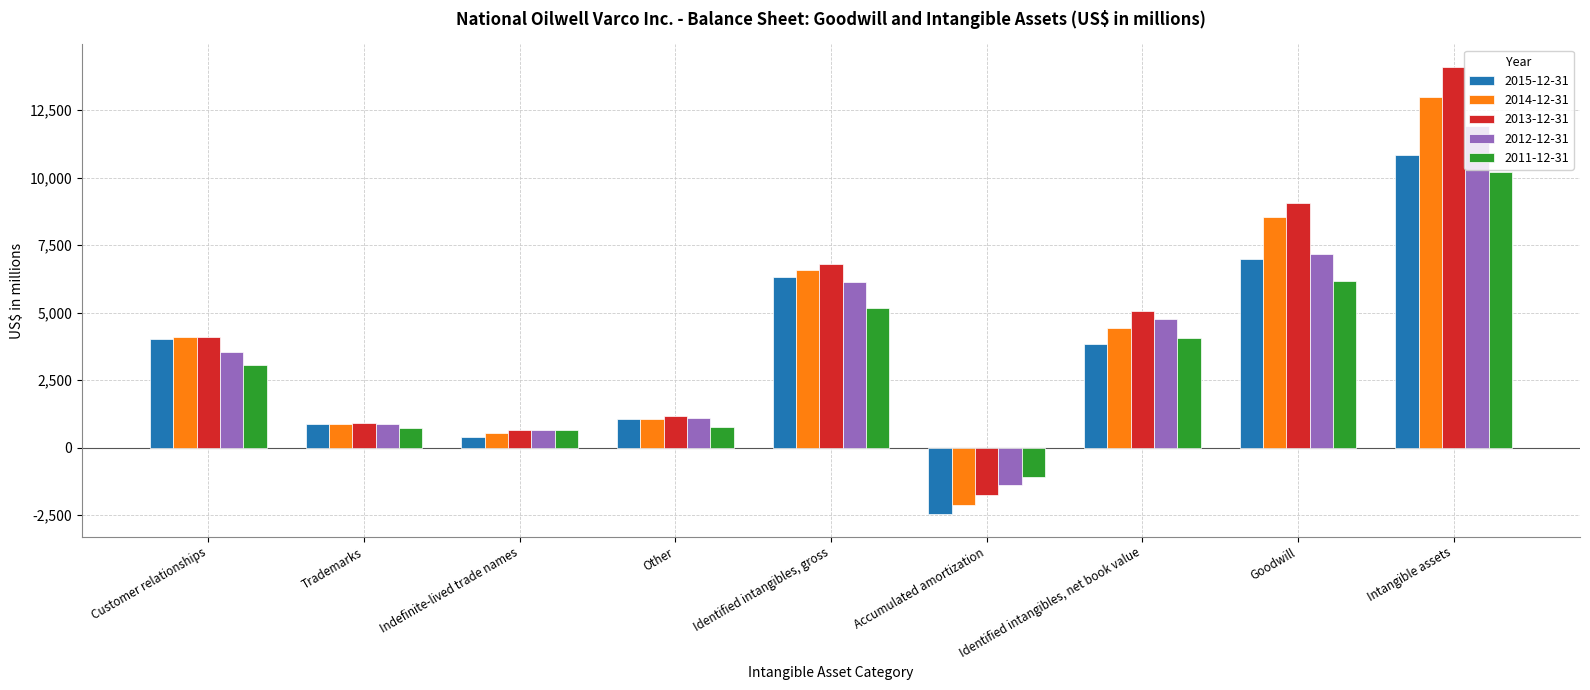

How many groups of bars are there?

9